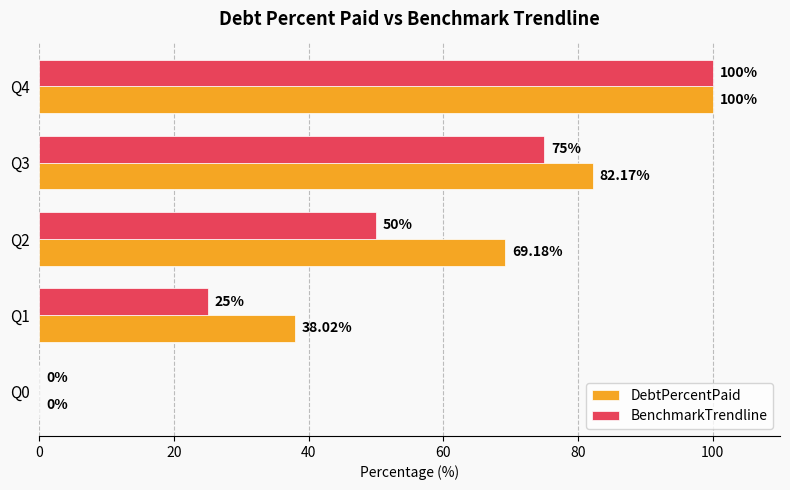

How many data points does each series have?

5